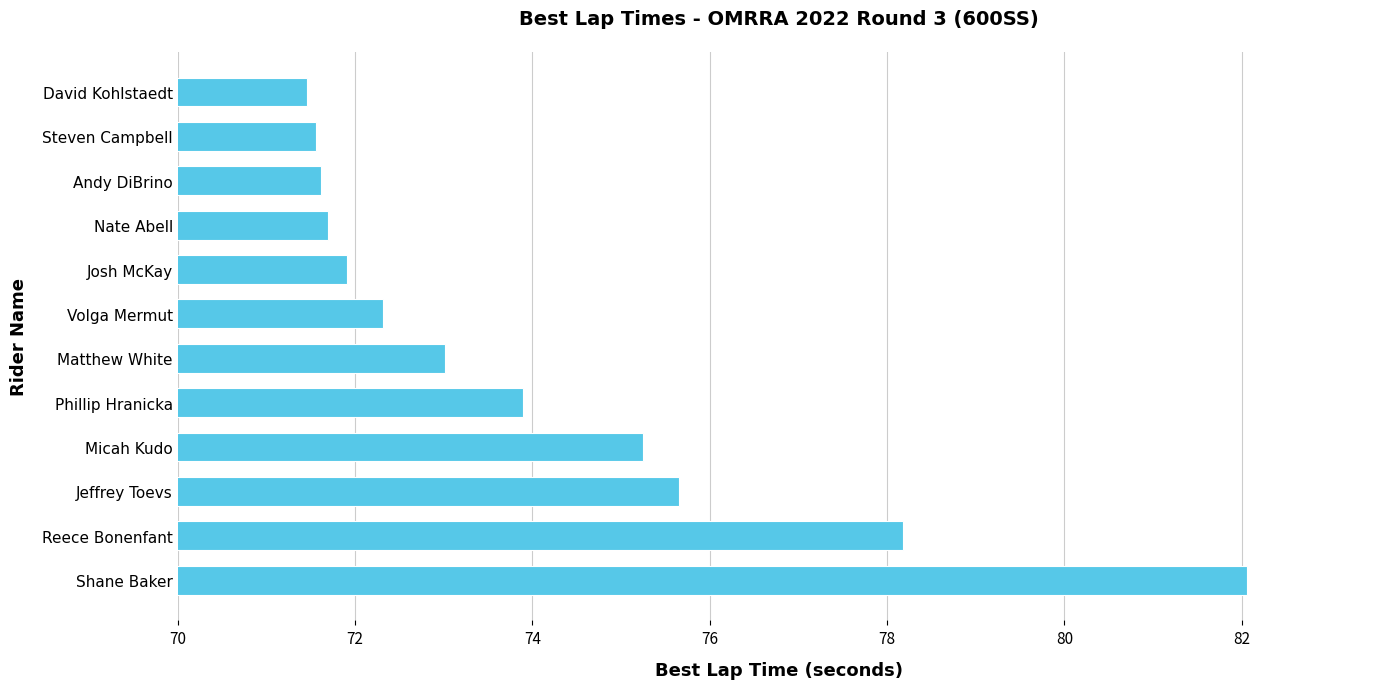

Approximately how many times larger is the value at Steven Campbell compared to Andy DiBrino?

1.0